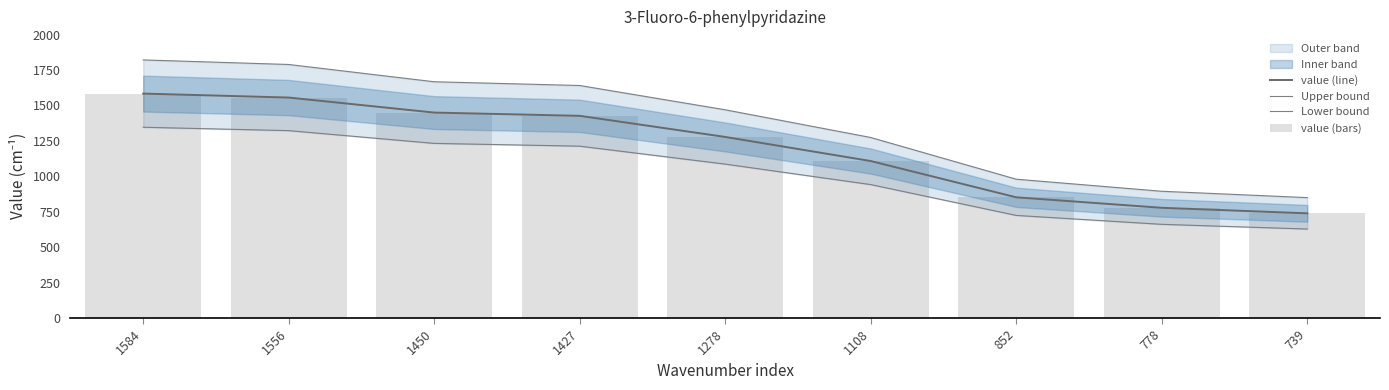

What is the value of the value (bars) bar at the 3rd from the left?

1450.0